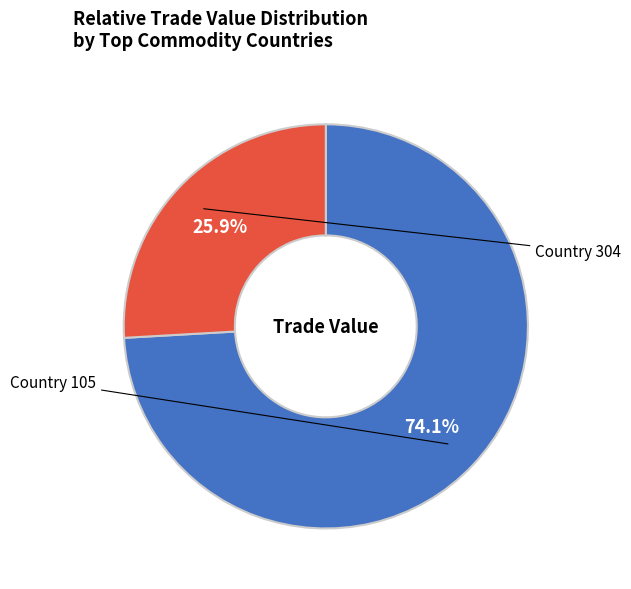

Is the sum of Country 304 and Country 105 greater than half?

Yes